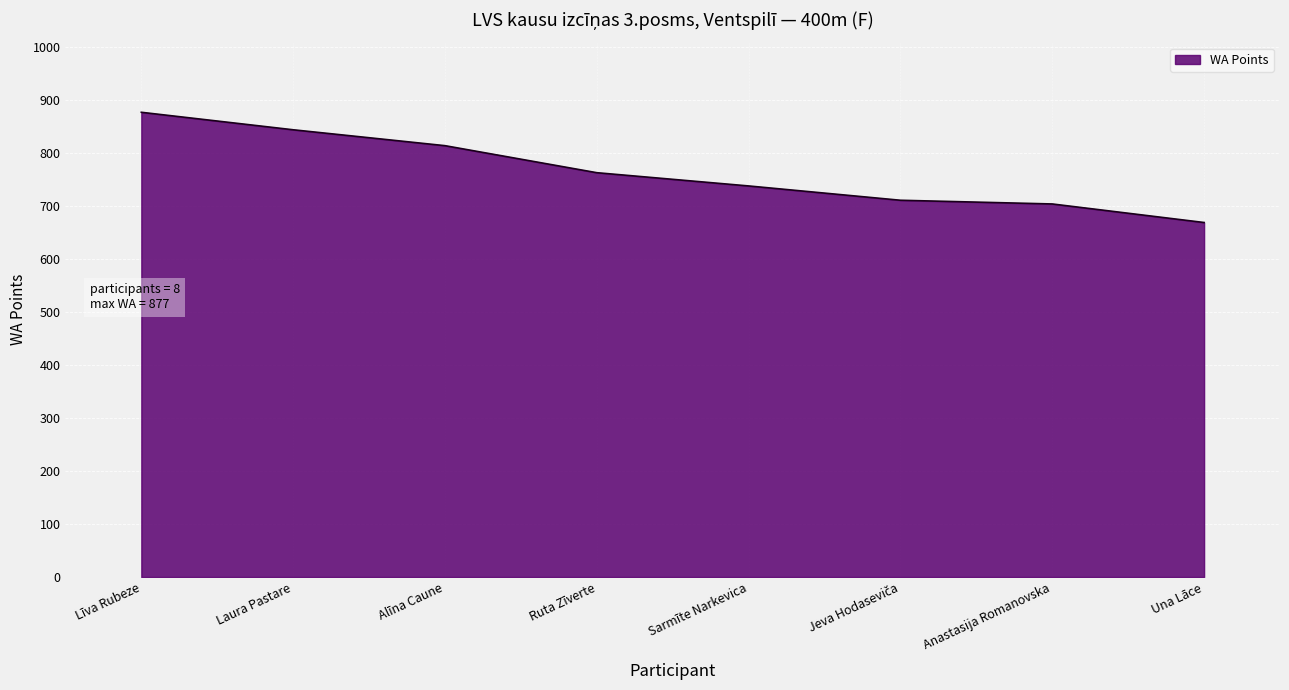

What is the difference between the maximum and second lowest values?

173